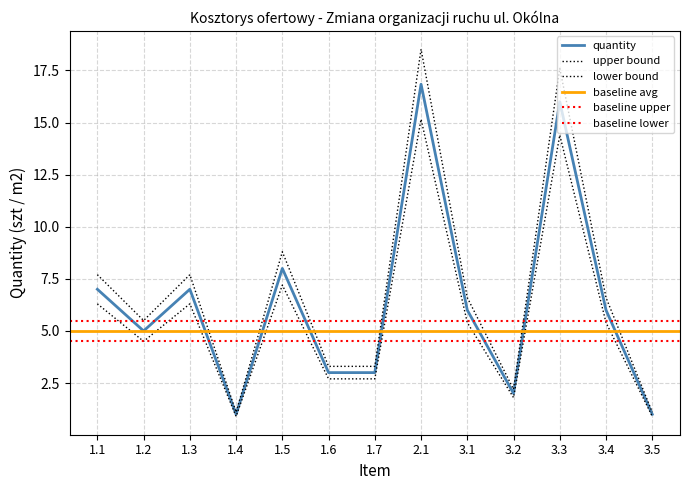

How many values in the Quantity series exceed 6?

5